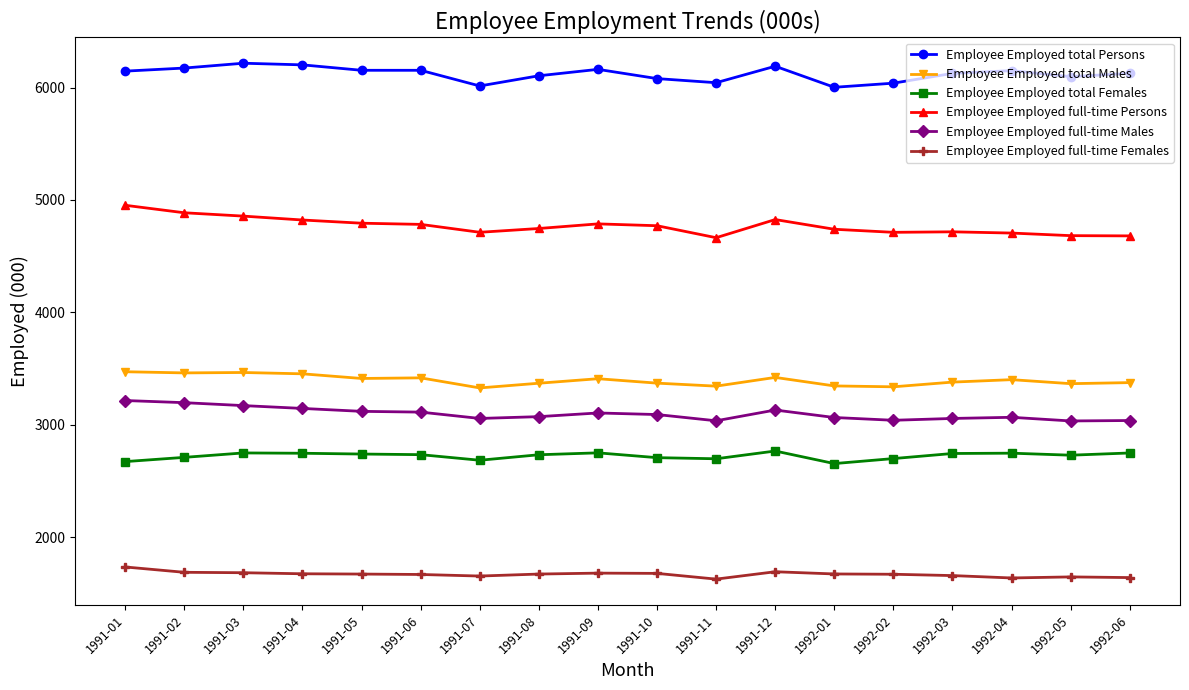

What is the label of the 3rd point from the right?

1992-04